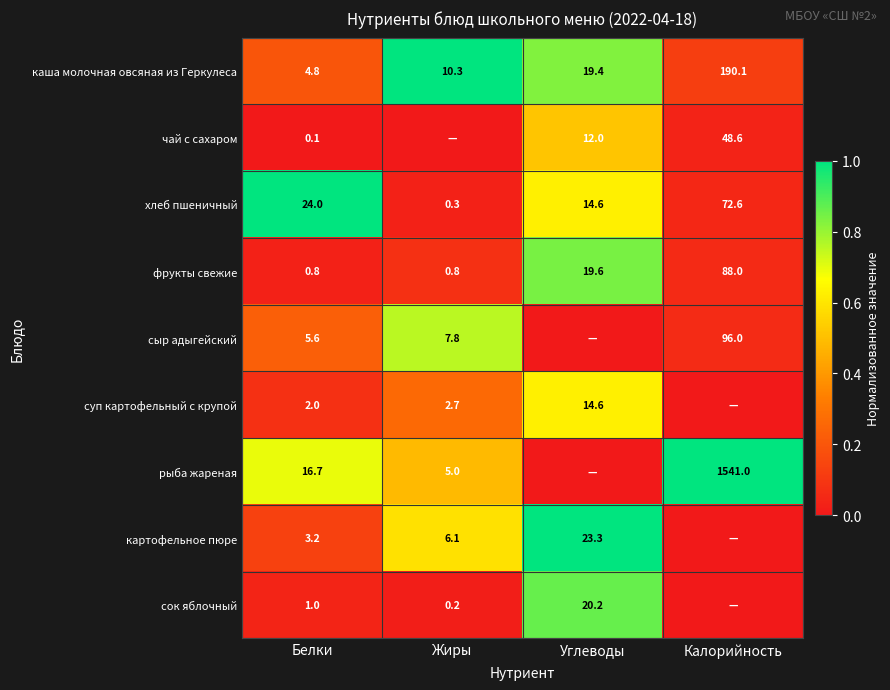

What is the maximum value for фрукты свежие?

88.0